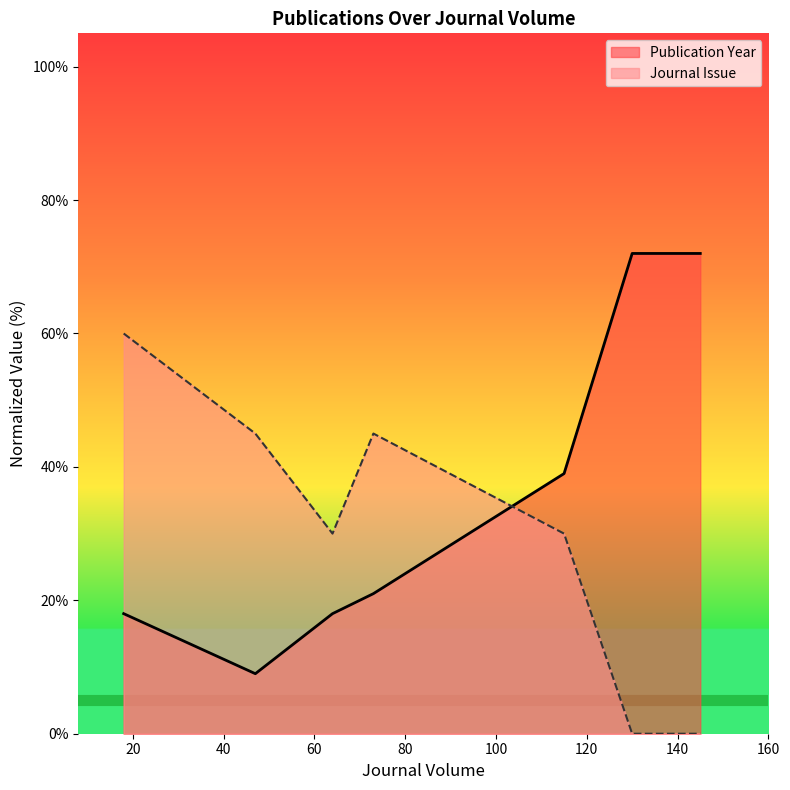

Rank the series by their maximum value, from highest to lowest.

Publication Year, Journal Issue